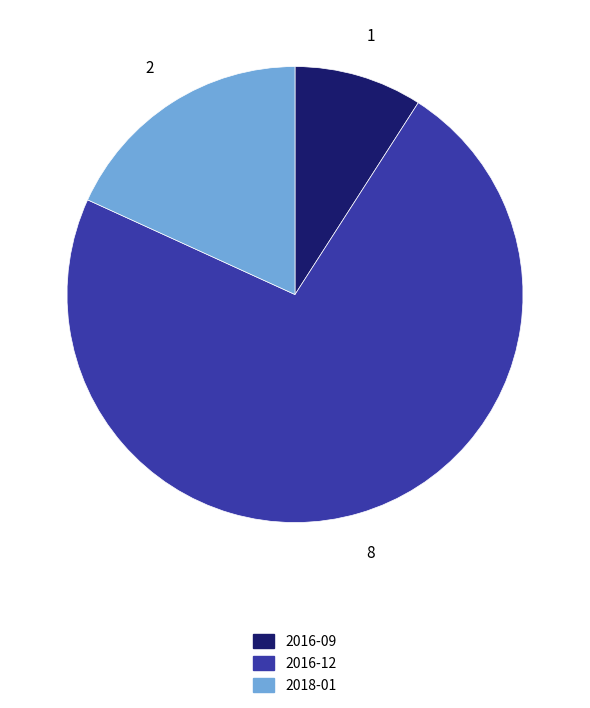

What is the smallest slice in the pie chart?

2016-09